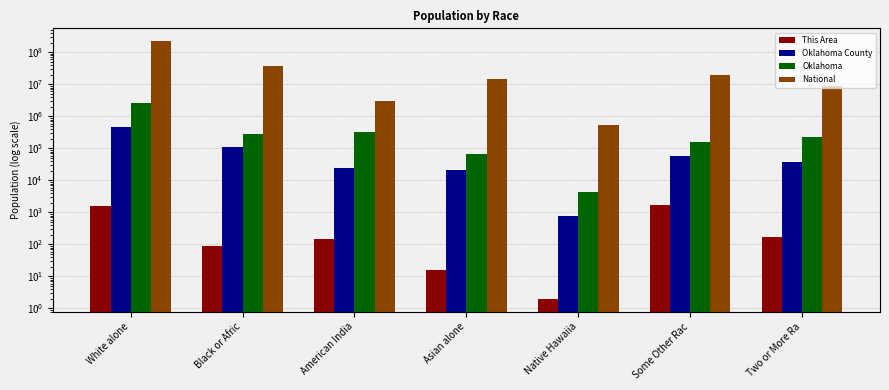

What is the label of the 2nd bar from the left?

Black or Afric